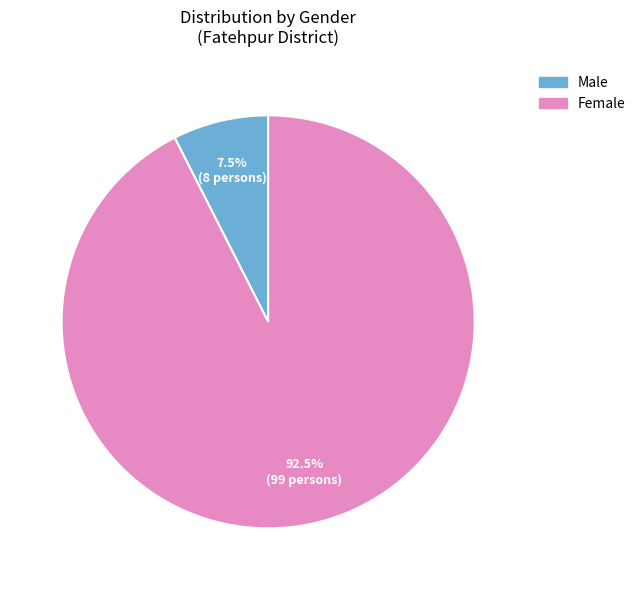

What is the smallest slice in the pie chart?

Male